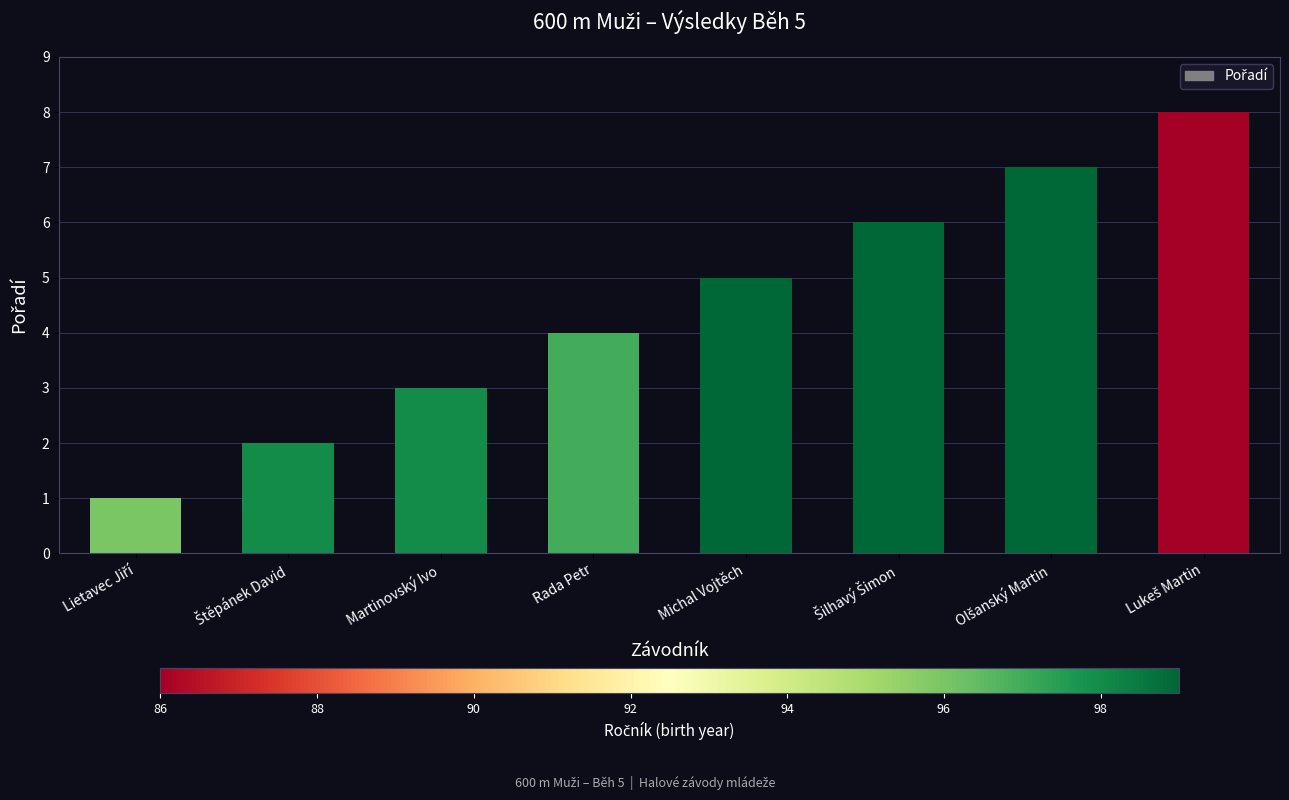

The chart shows a value of 9 at Michal Vojtěch. True or false?

False